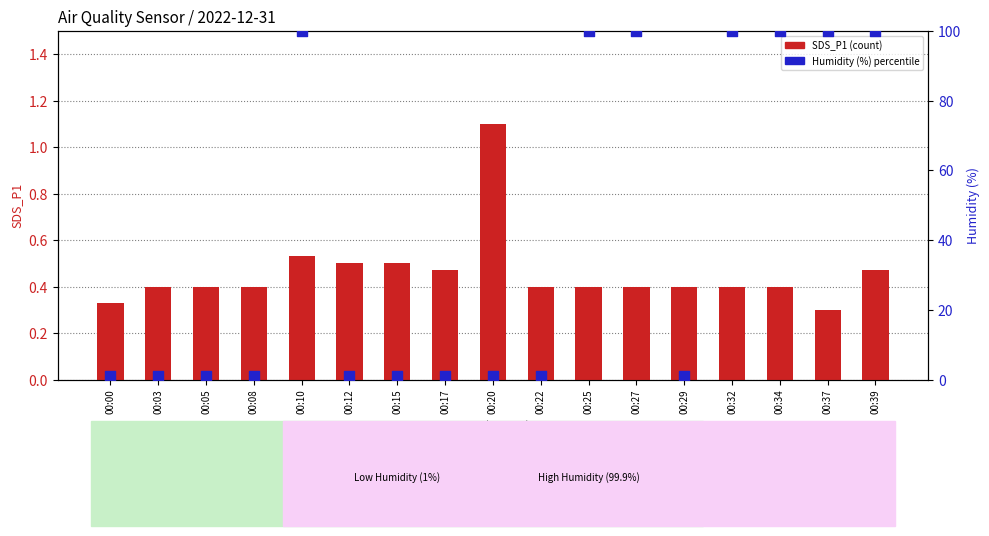

What are all the series names shown in the legend?

SDS_P1 (count), Humidity (%)